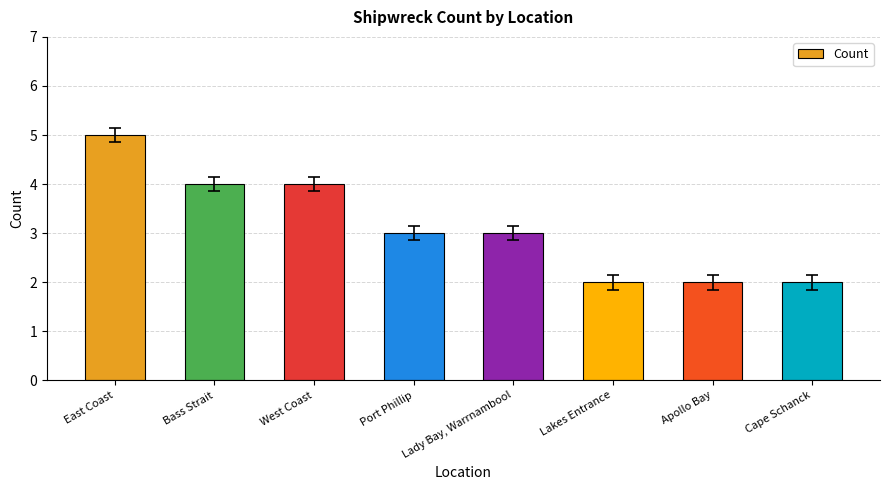

What is the label of the 8th bar from the right?

East Coast